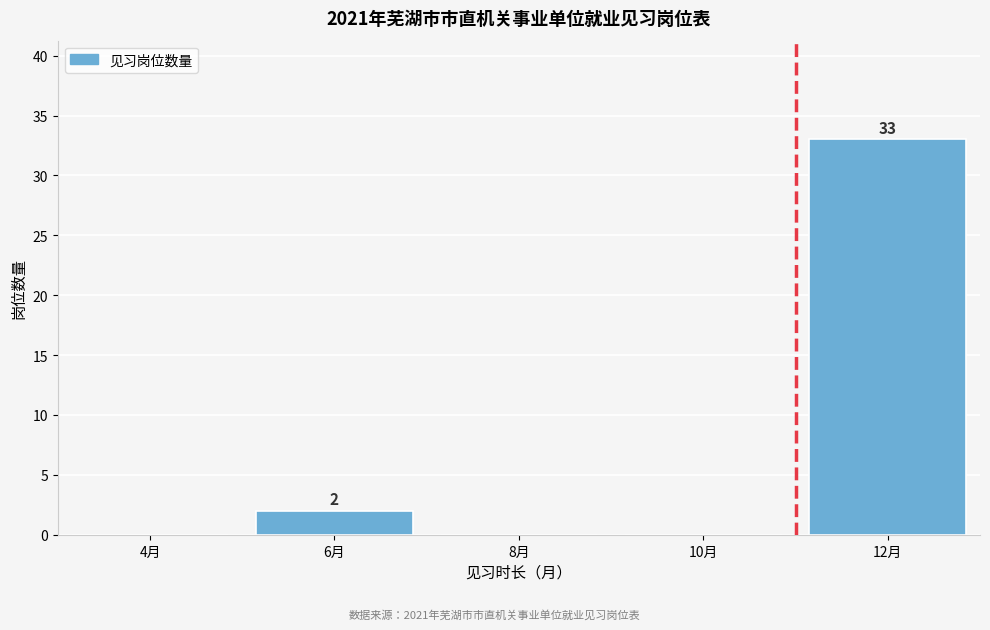

Reading left to right, what are all the values shown in this chart?

4月=0	6月=2	8月=0	10月=0	12月=33